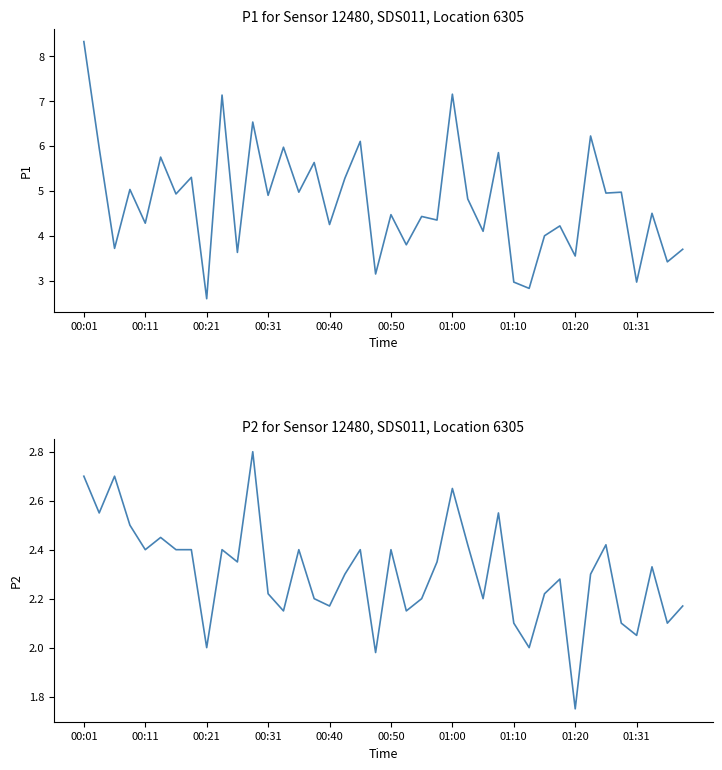

Rank the series by their maximum value, from lowest to highest.

P2, P1